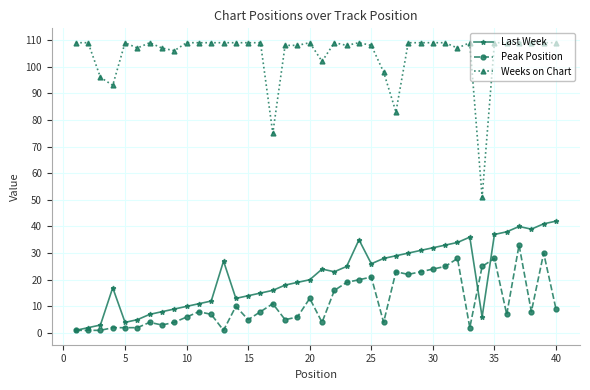

Does the chart display data point markers on the line(s)?

Yes